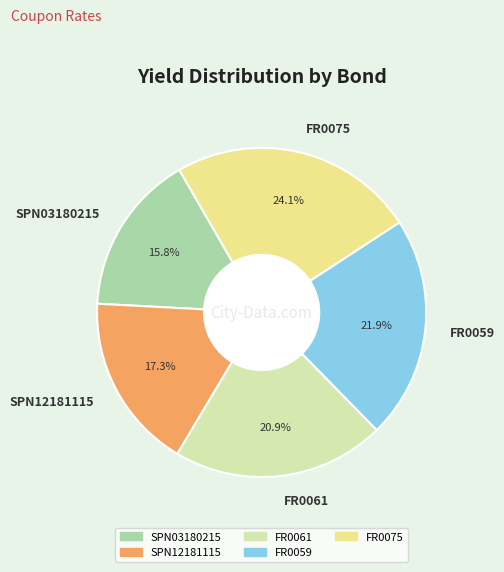

Which slice is the largest?

FR0075